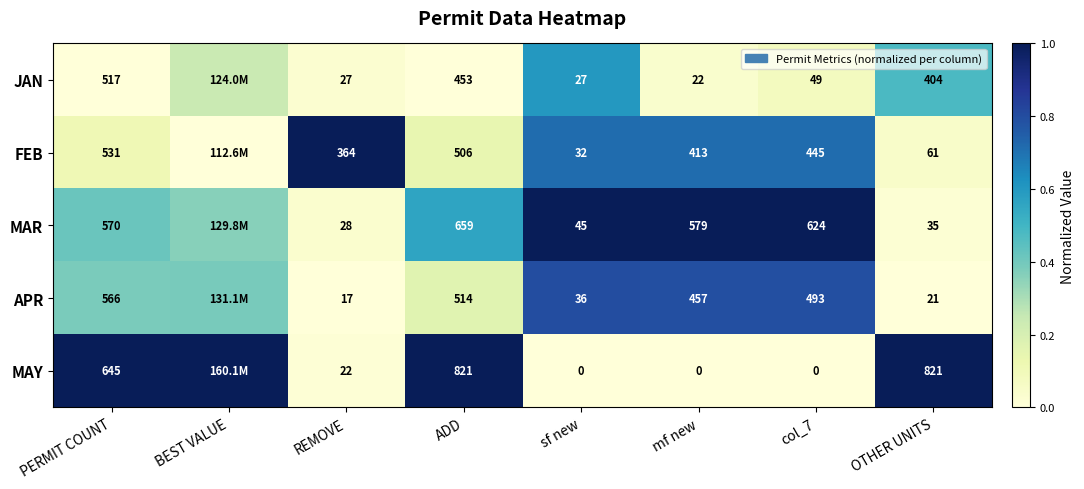

Between REMOVE and OTHER UNITS, which series saw the biggest shift?

MAY